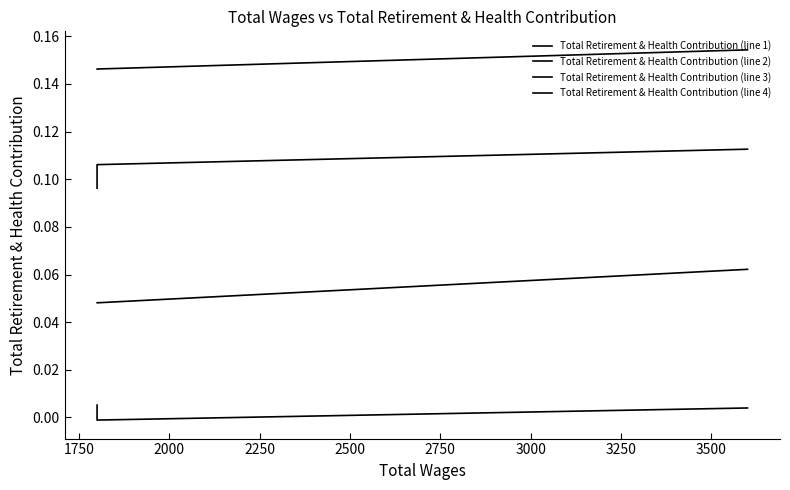

The Total Retirement & Health Contribution (line 3) series shows 0.0 at 2000. True or false?

False